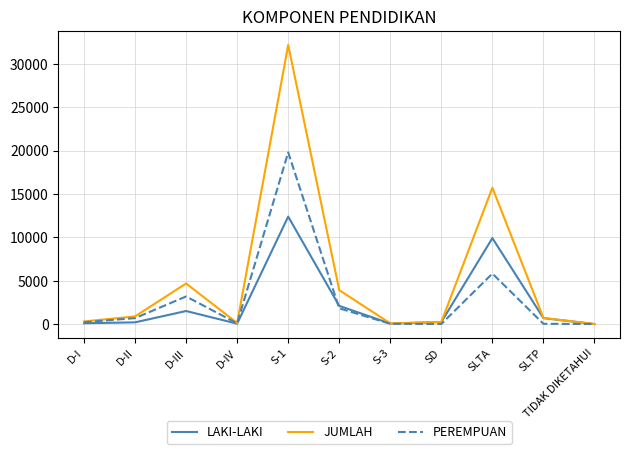

What is the total value across all series at D-I?

602